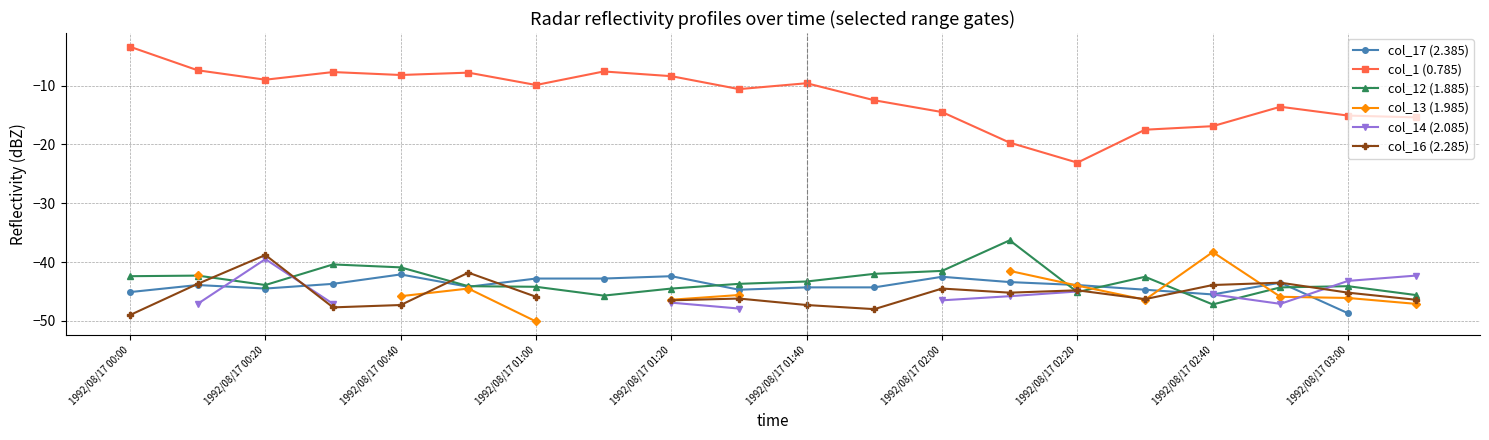

In col_13 (1.985), how many points are higher than both neighbors (excluding endpoints)?

2